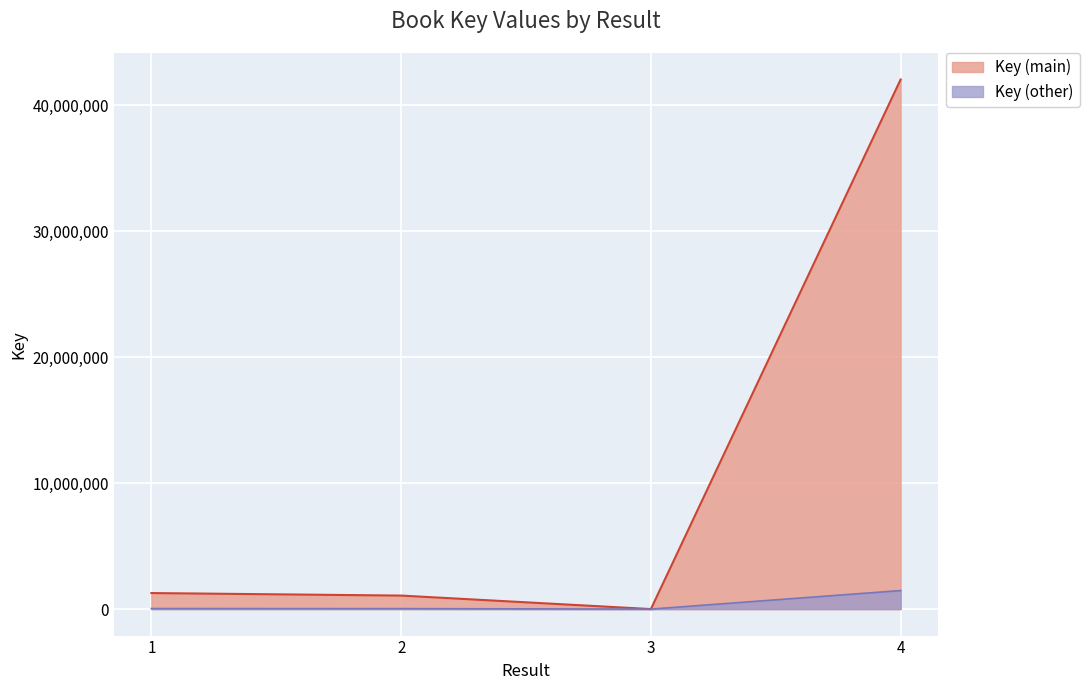

How many lines are shown in the chart?

2